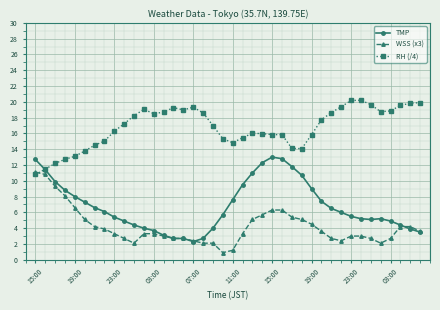

How many lines are shown in the chart?

3